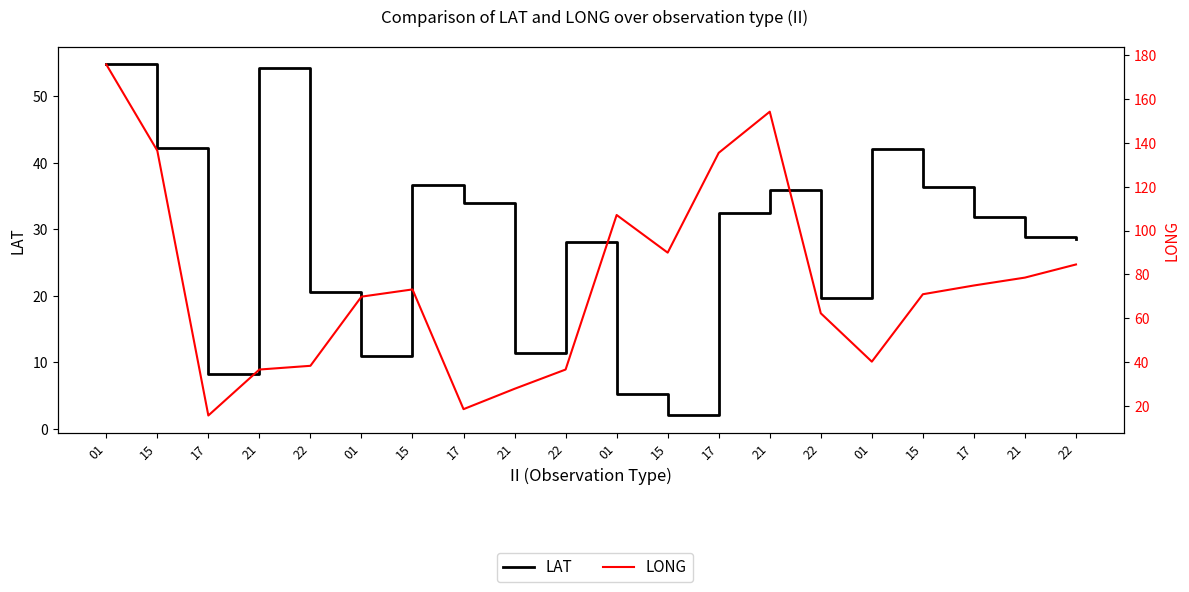

At 01, list the series in order from smallest to largest.

LAT, LONG